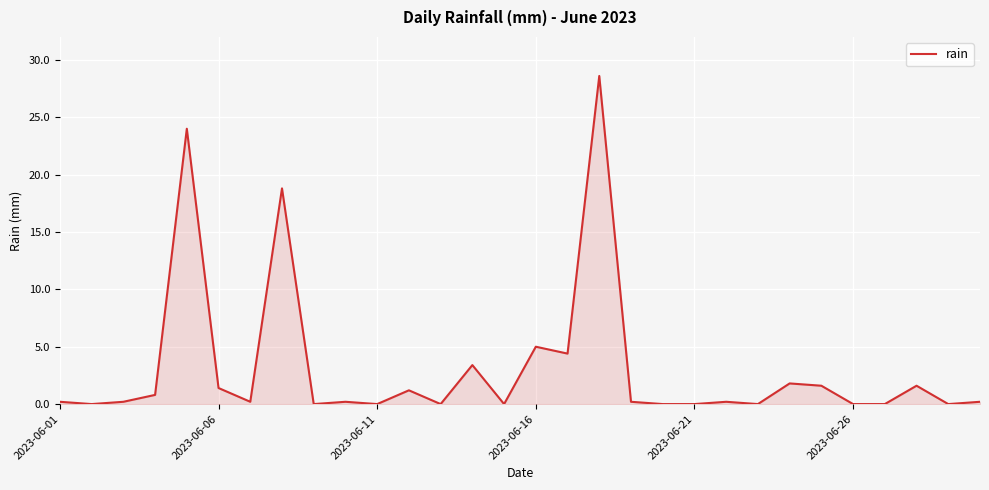

What is the greatest value displayed?

28.6